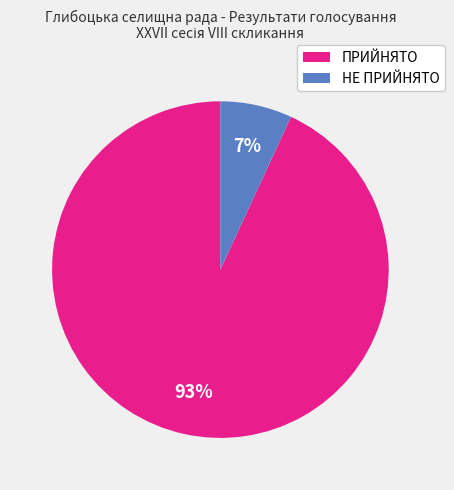

Count the number of slices in the pie.

2